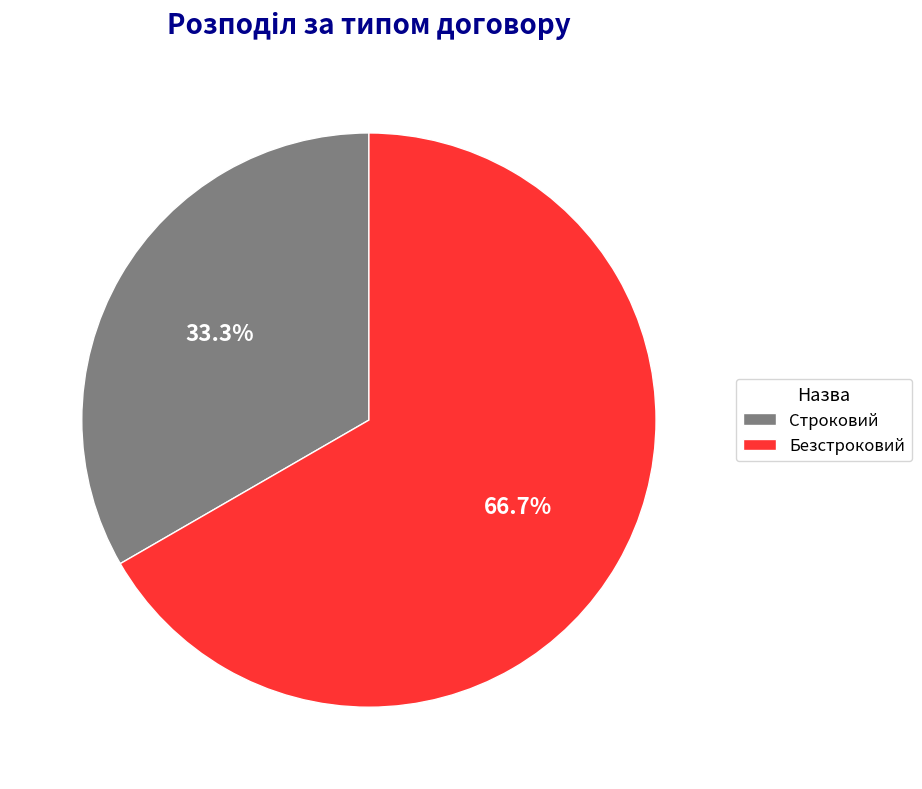

What is the largest slice in the pie chart?

Безстроковий